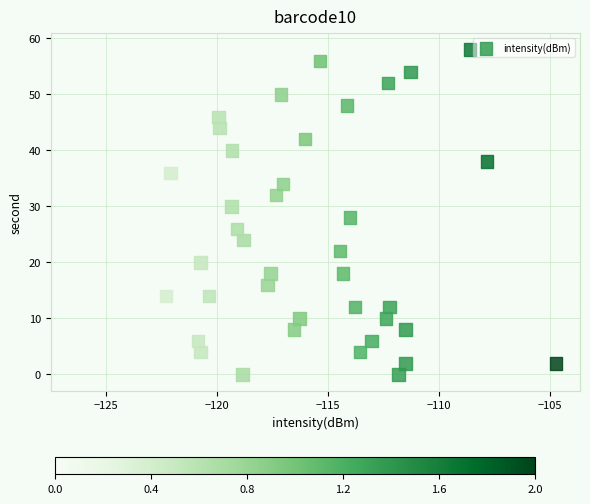

What is the range of Y values (max minus min)?

58